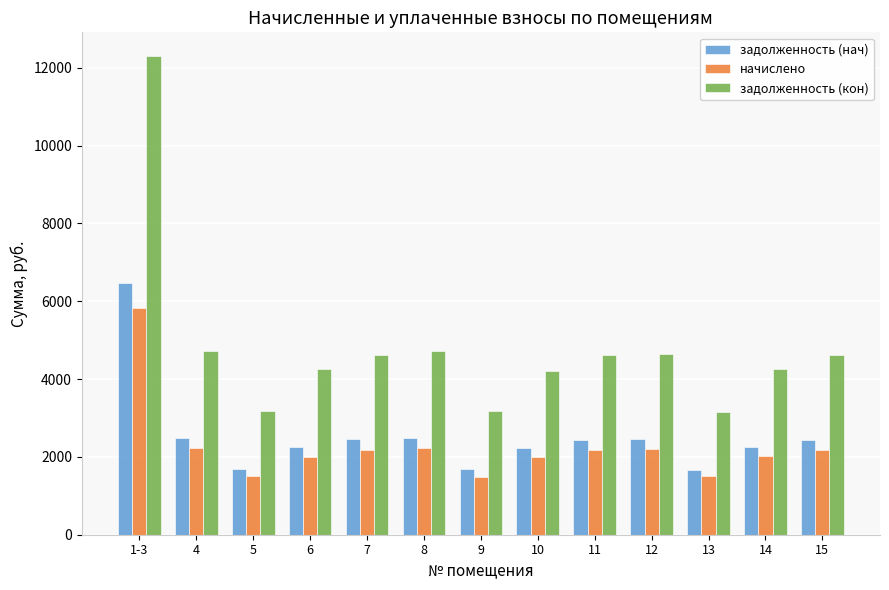

What is the spread (max minus min) of values at 15?

2435.1